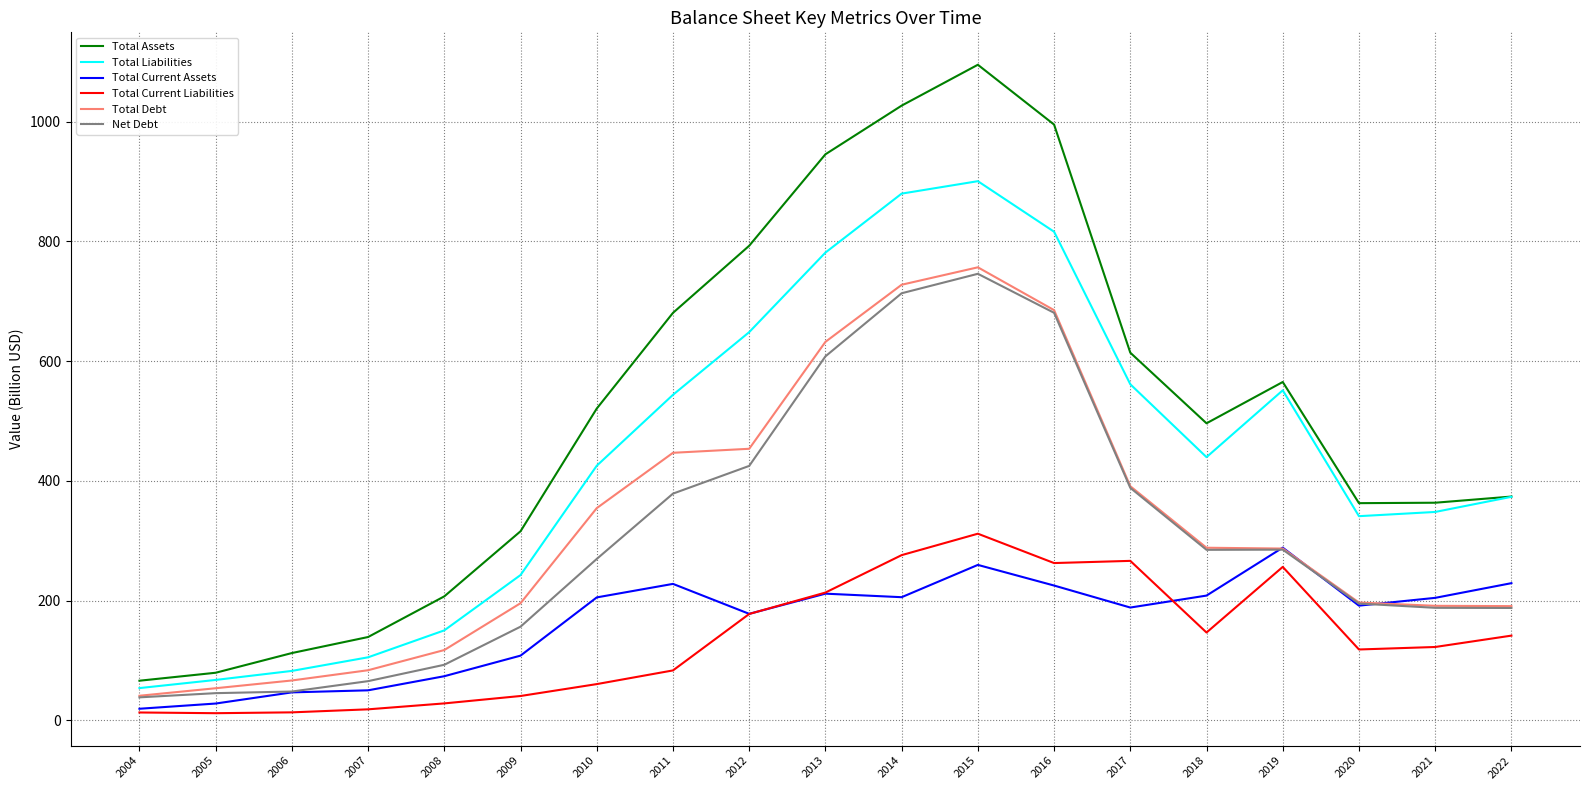

At which label does Net Debt reach its peak?

2015